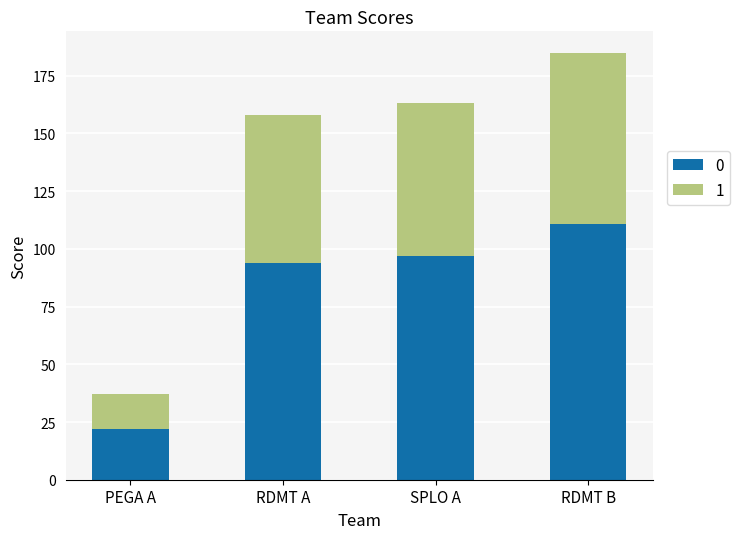

How many values in the 0 series are below 97?

2